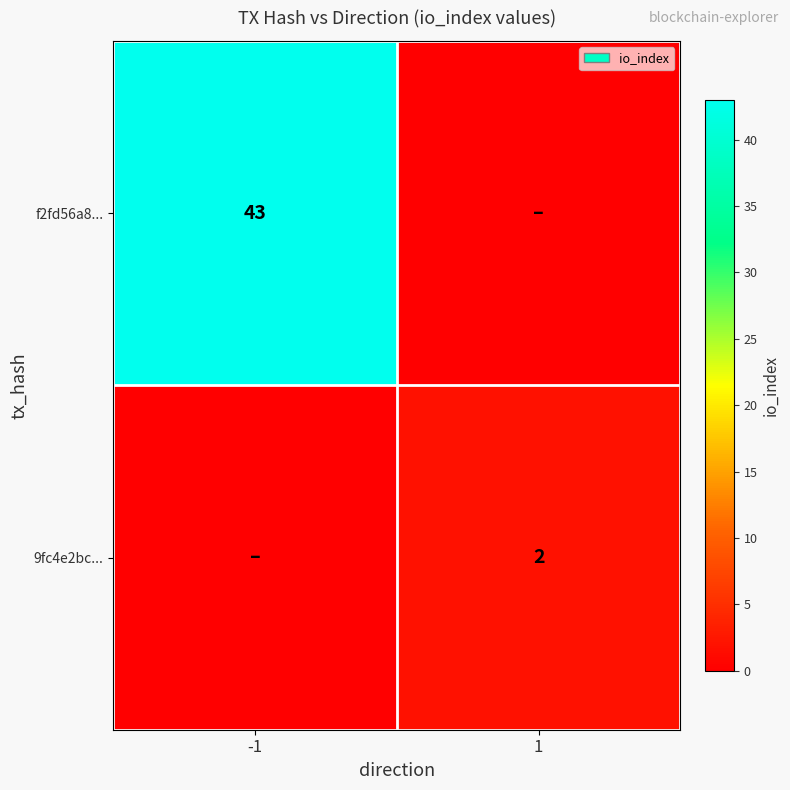

Is it true that f2fd56a8... equals 43 at -1?

True